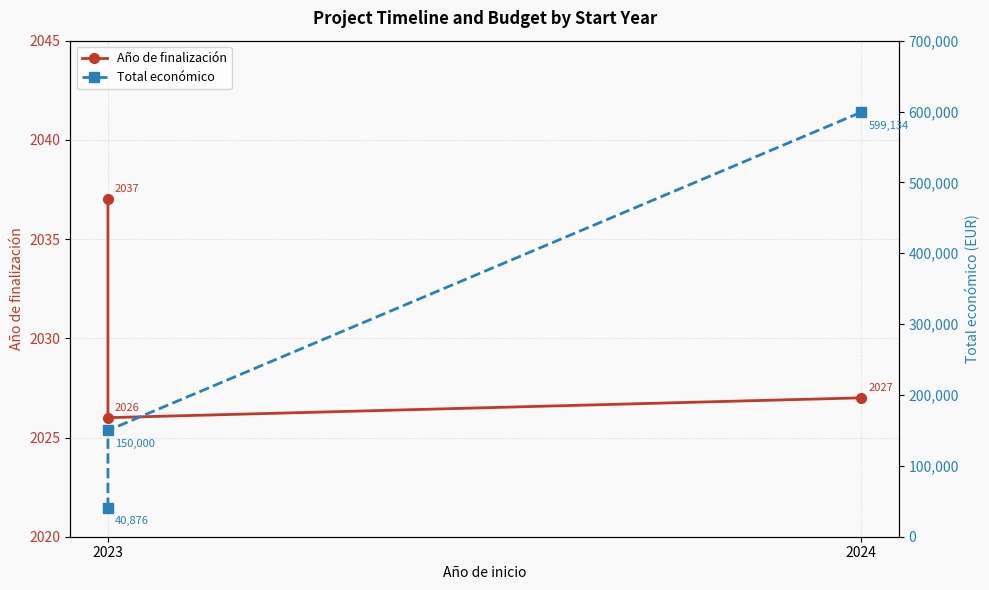

Is this an area chart (filled region under the line)?

No